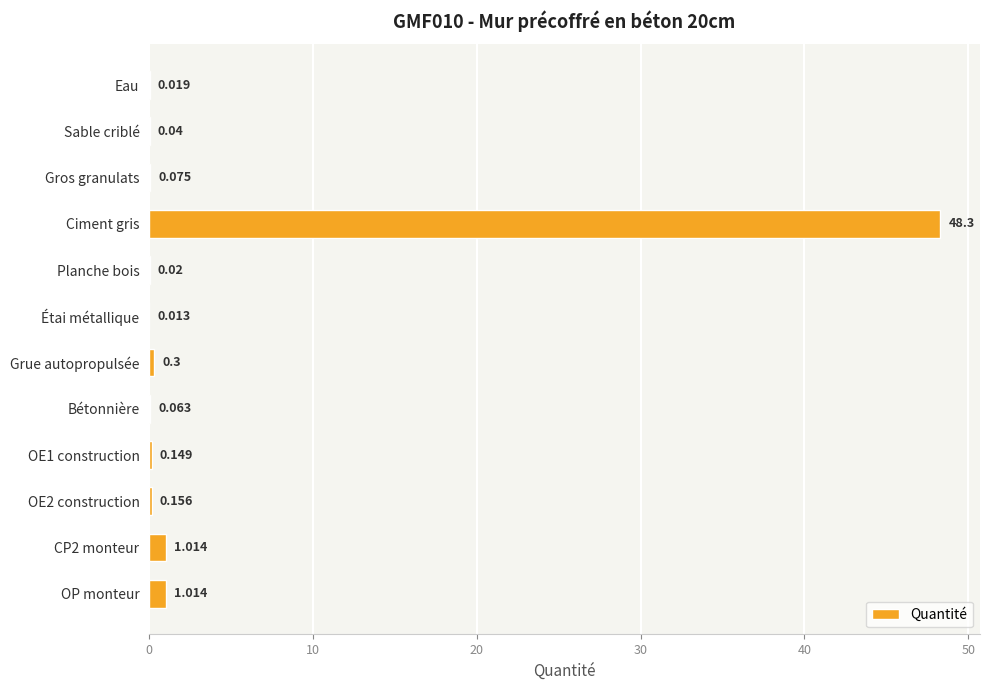

Which category has the highest value across all series?

Ciment gris